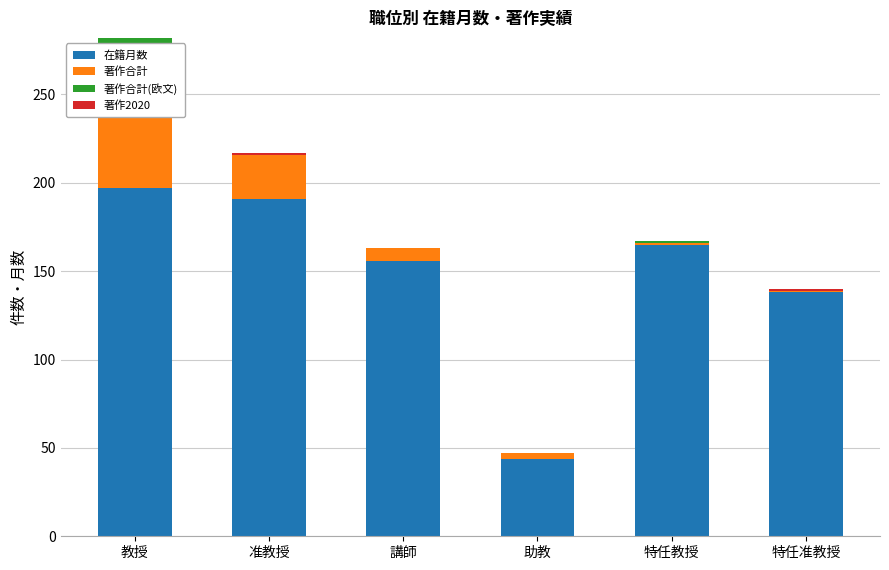

What is the total value across all series at 教授?

282